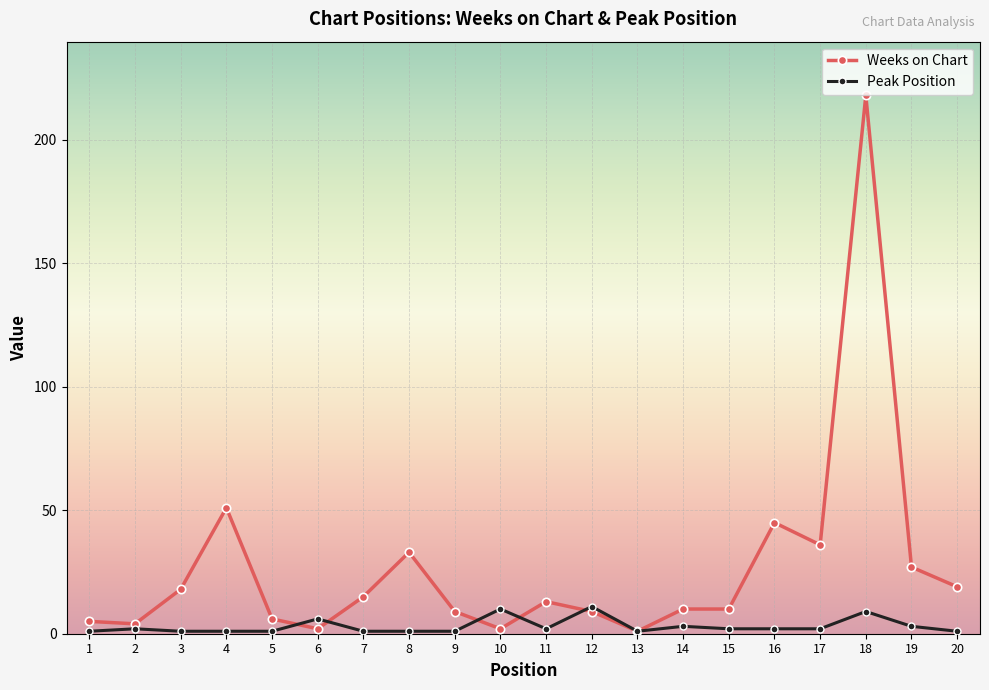

What is the maximum value shown in the chart?

218